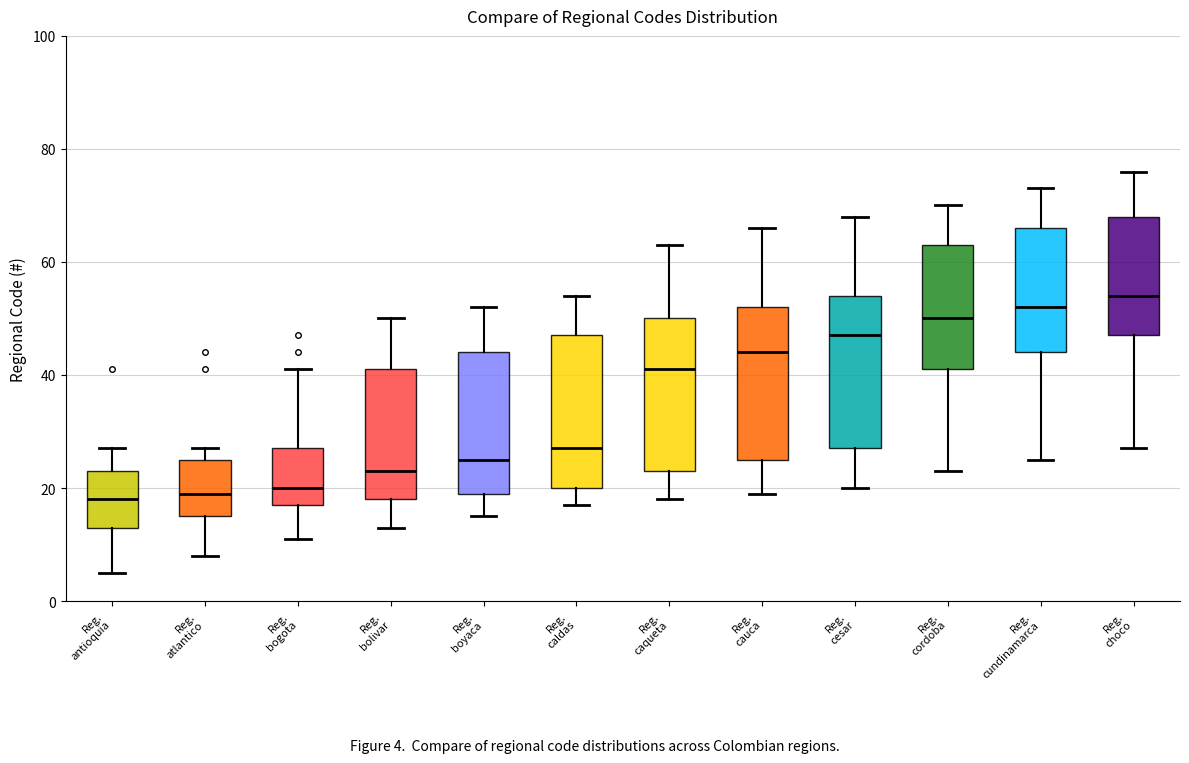

Reading left to right, read every box against the y-axis: the position of its median line, the range the box covers, and the ends of its whiskers. The values are not printed on the chart, so give them approximately, as read against the axis.

Reg. antioquia: median 18, box 14 to 24, whiskers 6 to 28
Reg. atlantico: median 20, box 16 to 26, whiskers 8 to 28
Reg. bogota: median 20, box 18 to 28, whiskers 12 to 42
Reg. bolivar: median 24, box 18 to 42, whiskers 14 to 50
Reg. boyaca: median 26, box 20 to 44, whiskers 16 to 52
Reg. caldas: median 28, box 20 to 48, whiskers 18 to 54
Reg. caqueta: median 42, box 24 to 50, whiskers 18 to 64
Reg. cauca: median 44, box 26 to 52, whiskers 20 to 66
Reg. cesar: median 48, box 28 to 54, whiskers 20 to 68
Reg. cordoba: median 50, box 42 to 64, whiskers 24 to 70
Reg. cundinamarca: median 52, box 44 to 66, whiskers 26 to 74
Reg. choco: median 54, box 48 to 68, whiskers 28 to 76